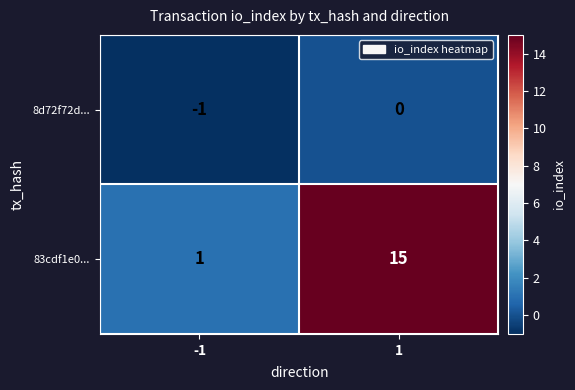

Reading right to left, what are all the values shown in this chart?

8d72f72d...: 0	-1
83cdf1e0...: 15	1